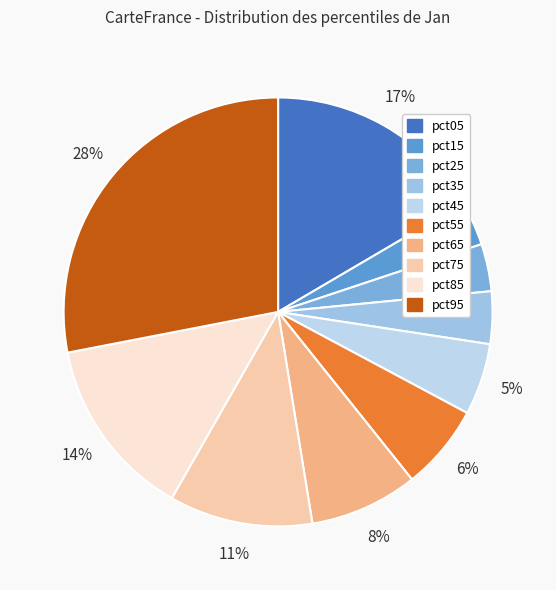

Which slice is the largest?

pct95